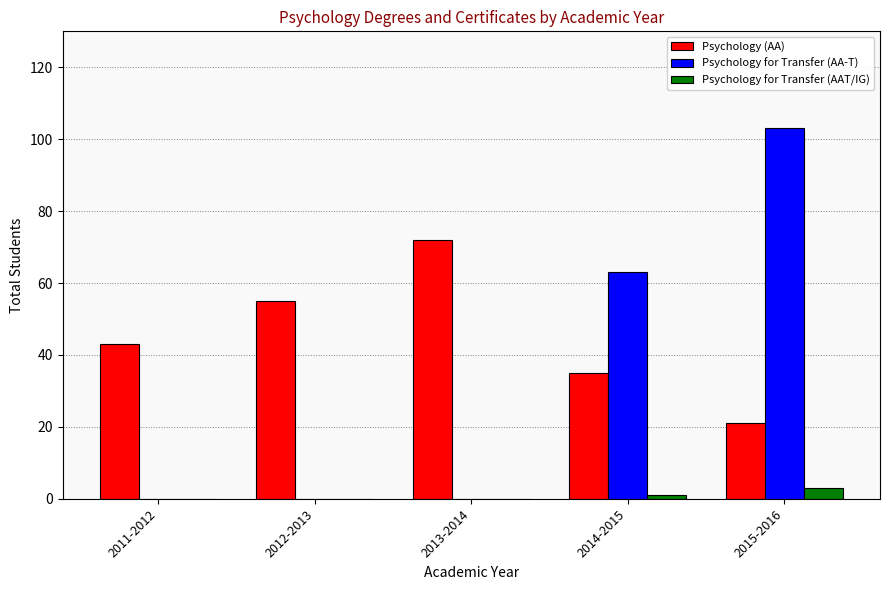

The Psychology (AA) series shows 15 at 2013-2014. True or false?

False